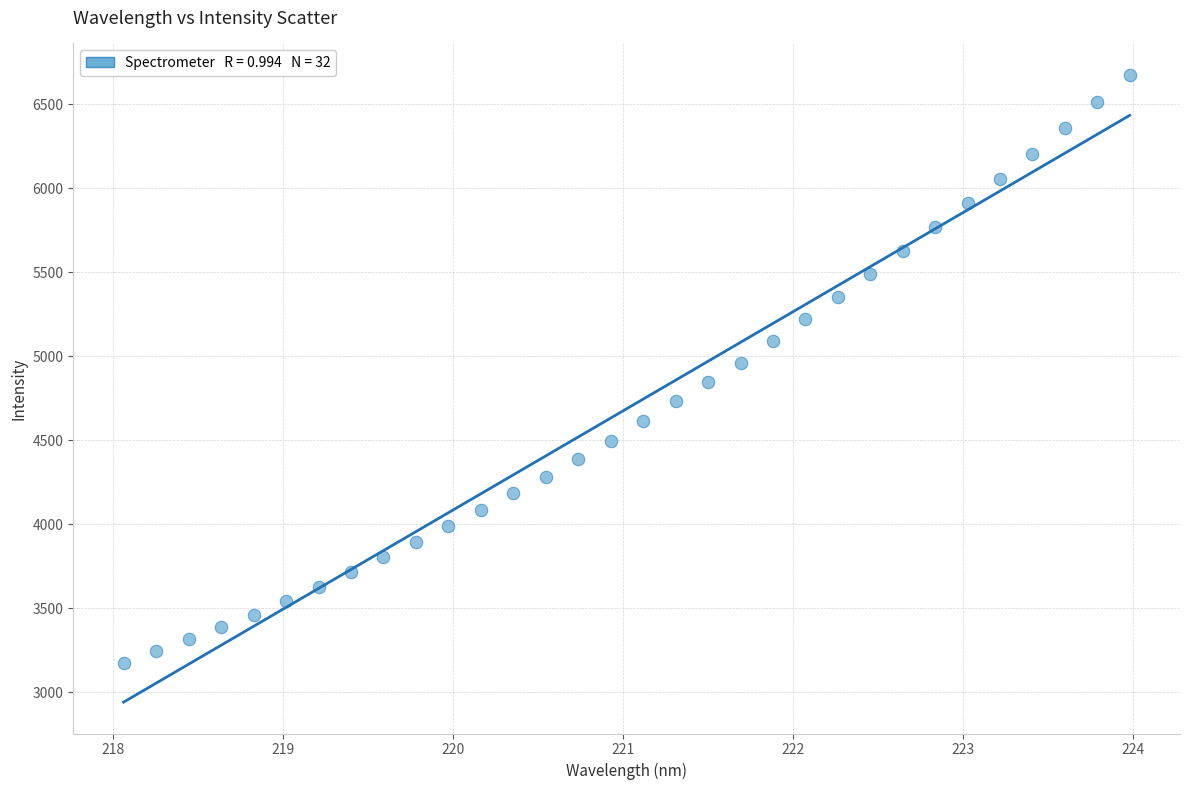

What is the range of X values (max minus min)?

5.9